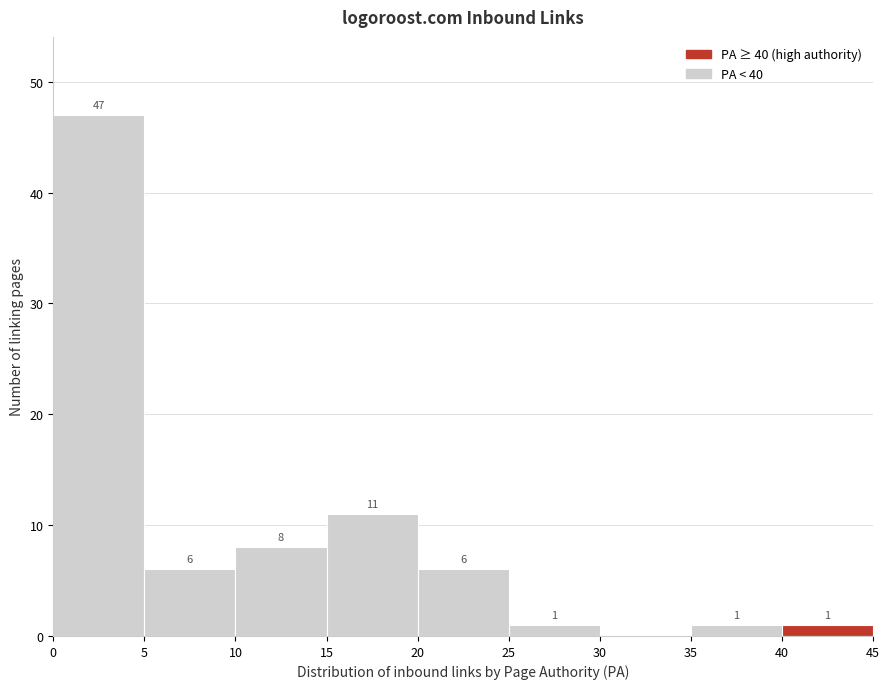

Over which range of the x-axis is the bar tallest?

0 to 5